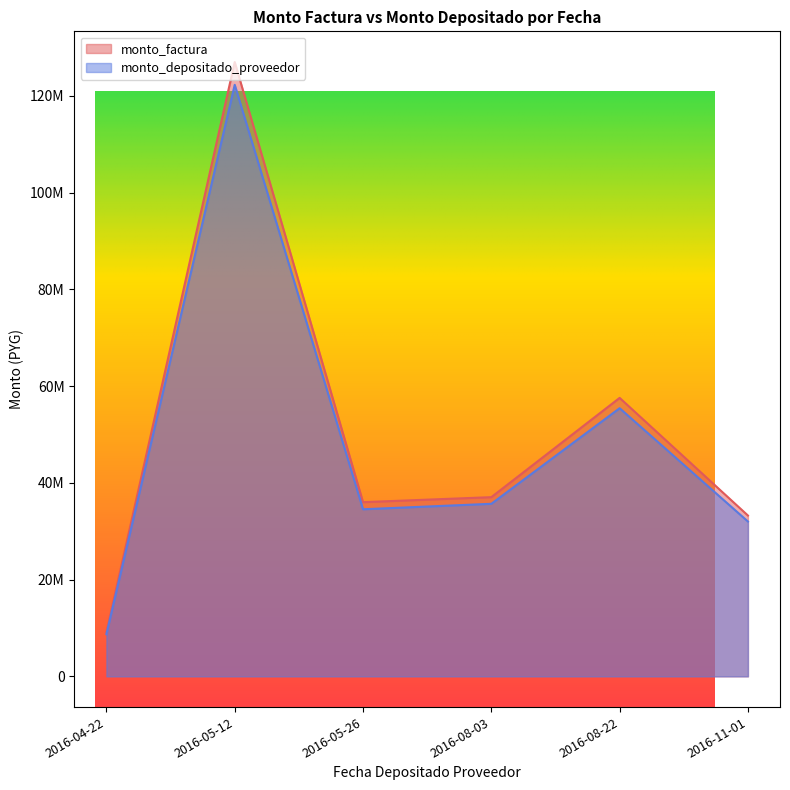

At which label is monto_depositado_proveedor closest to 52721327?

2016-08-22